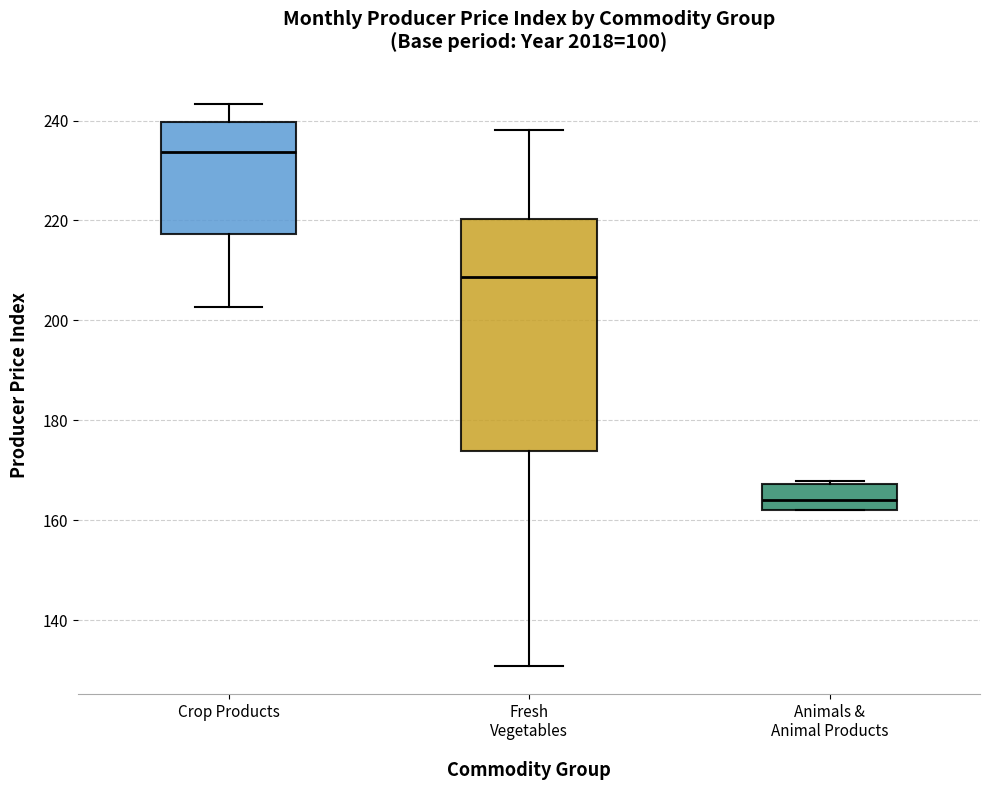

Which box's median line is the lowest?

Animals & Animal Products